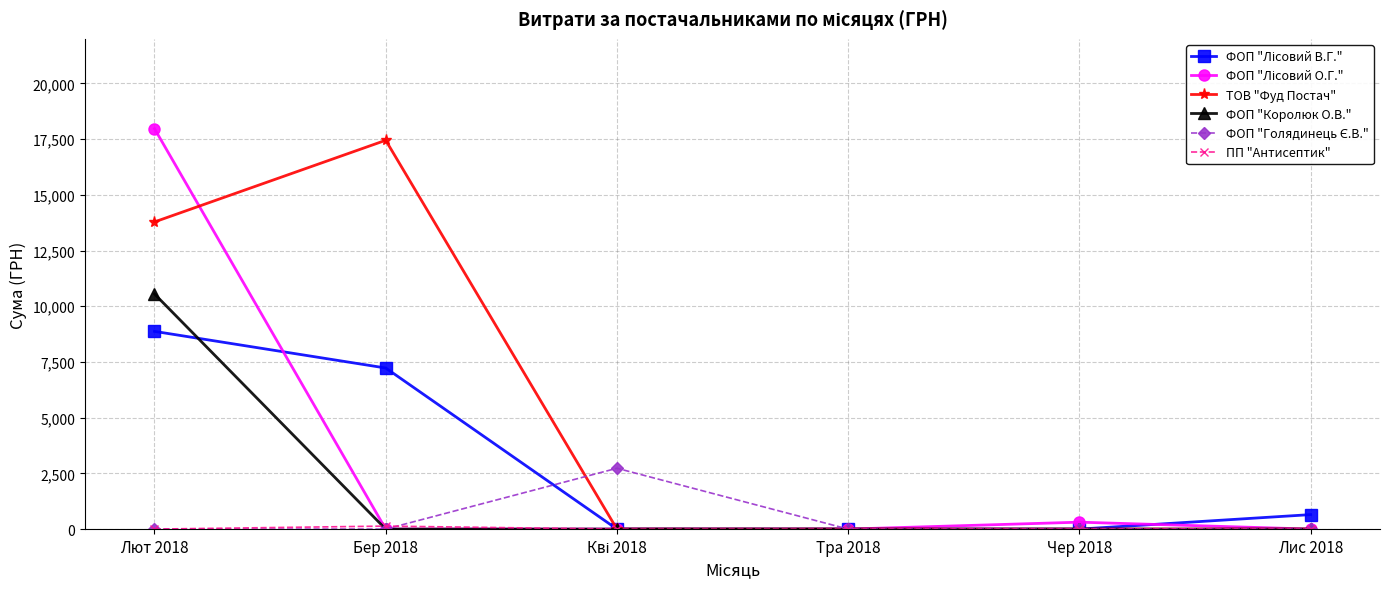

Where is the first local maximum for ТОВ "Фуд Постач"?

Бер 2018